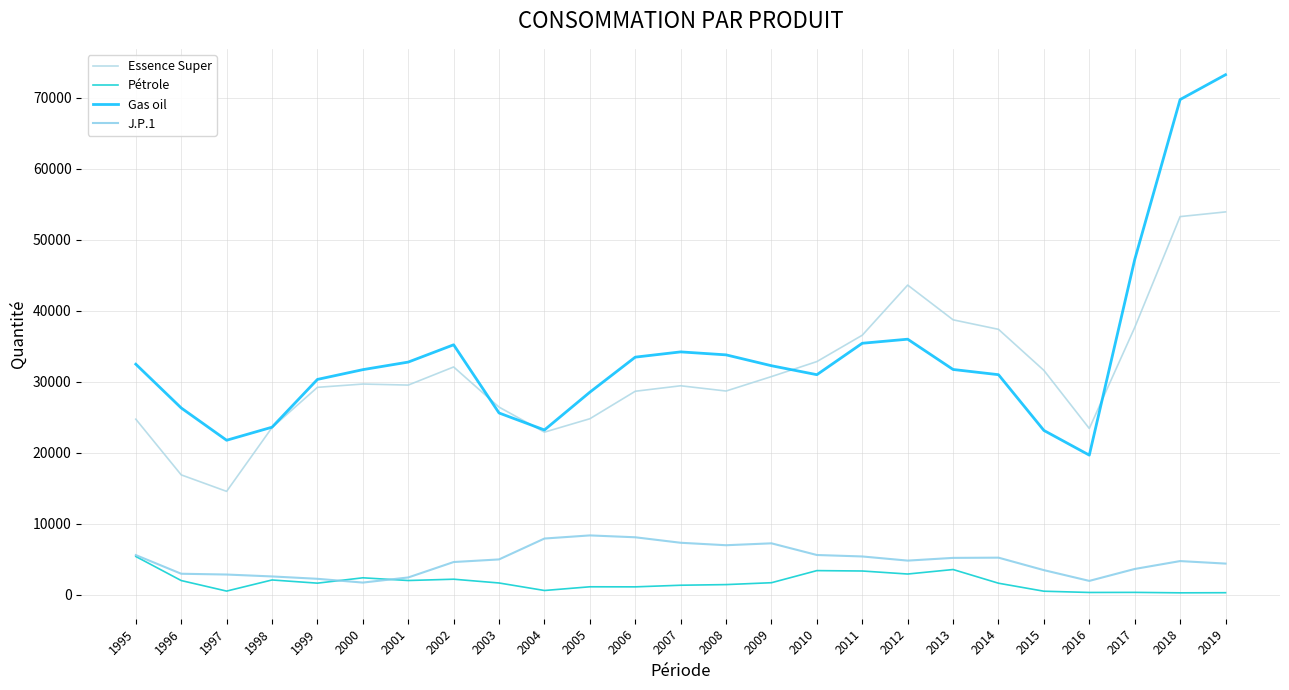

How many lines are shown in the chart?

4